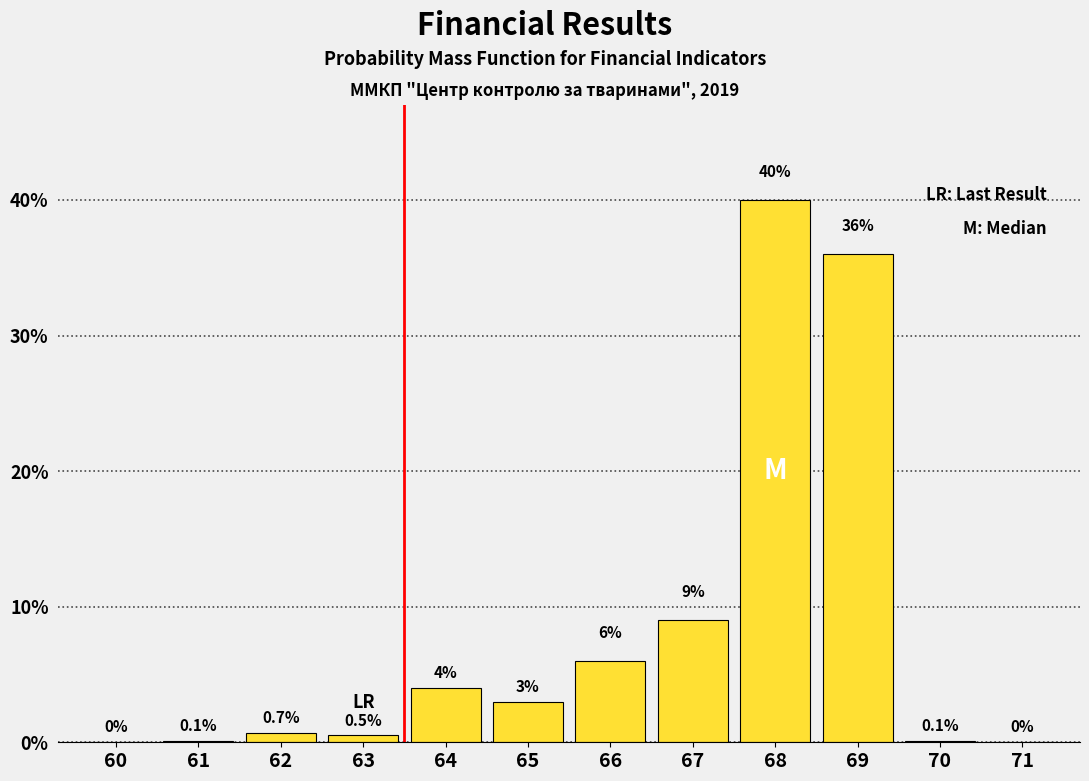

Reading left to right, list all the values displayed in this chart.

60=0.0	61=0.1	62=0.7	63=0.5	64=4.0	65=3.0	66=6.0	67=9.0	68=40.0	69=36.0	70=0.1	71=0.0